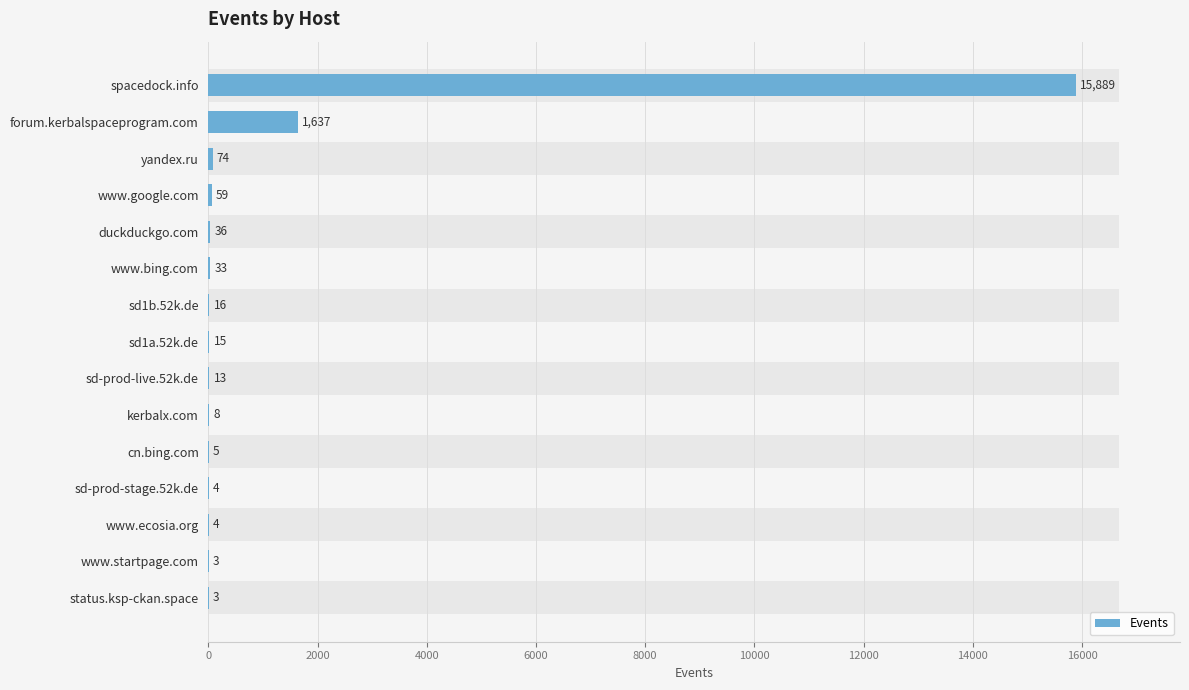

True or false: the data shows 5 at status.ksp-ckan.space.

False